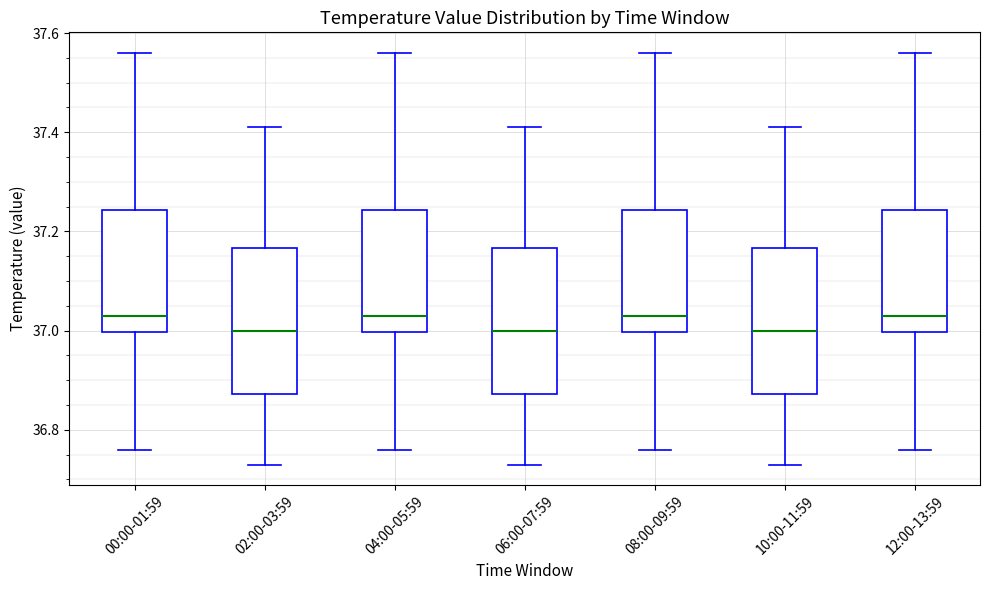

Where does the median line of the box for 06:00-07:59 sit on the y-axis? The values are not printed on the chart, so give them approximately, as read against the axis.

37.00